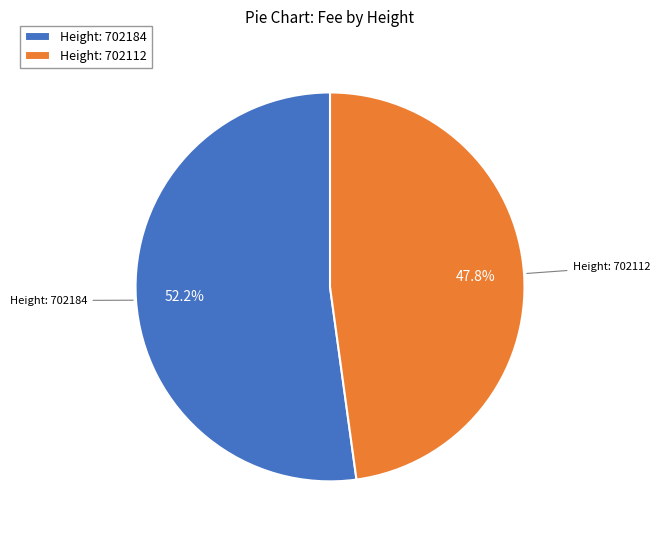

What percentage do Height: 702112 and Height: 702184 together represent?

100.0%